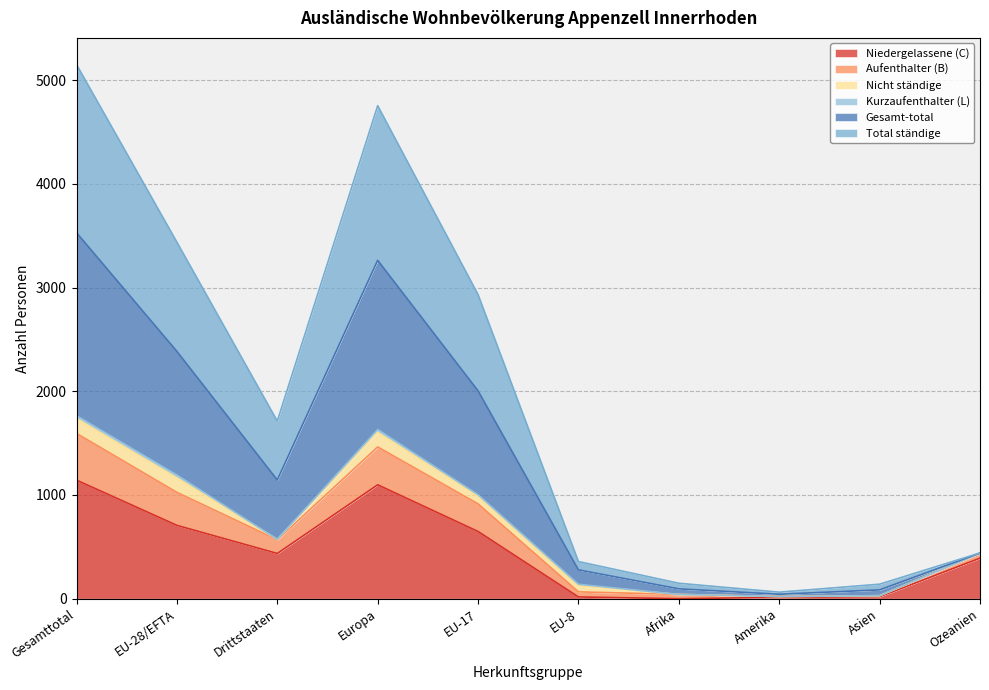

True or false: Gesamt-total and Aufenthalter (B) cross at least once.

False